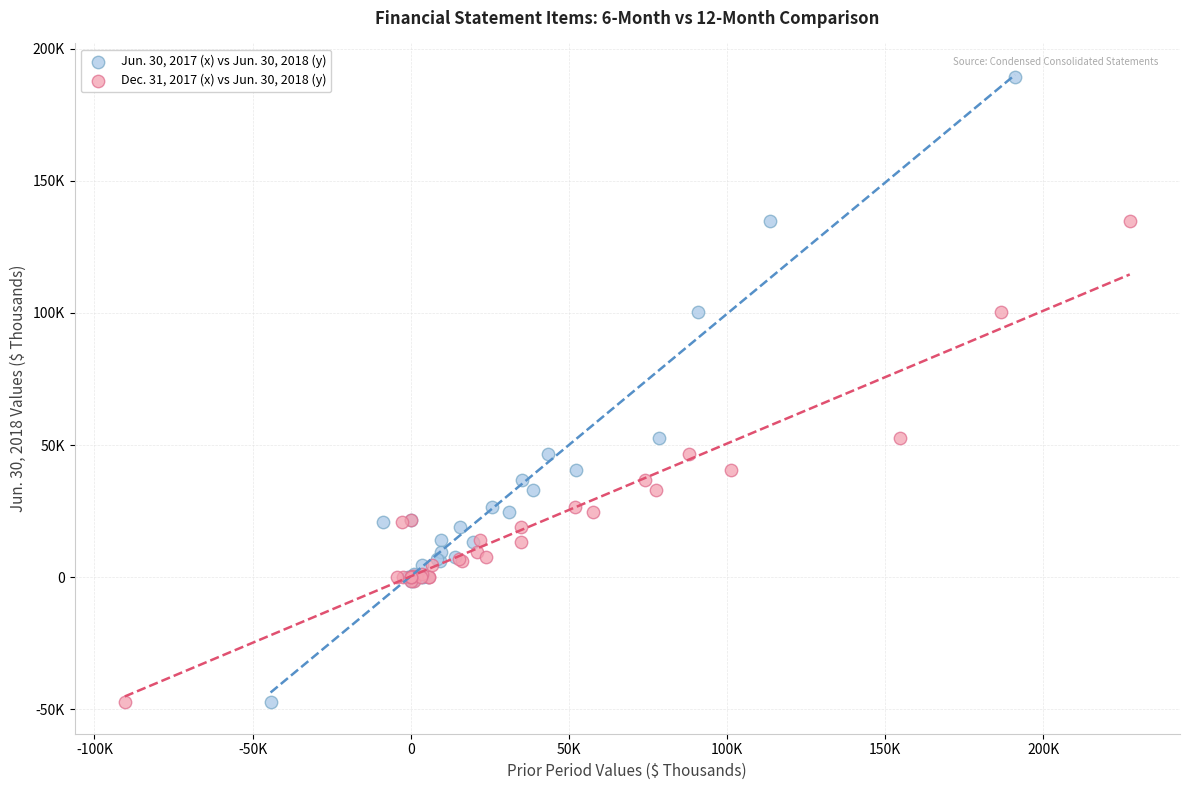

What are all the series names shown in the legend?

Jun. 30, 2017 (x) vs Jun. 30, 2018 (y), Dec. 31, 2017 (x) vs Jun. 30, 2018 (y)